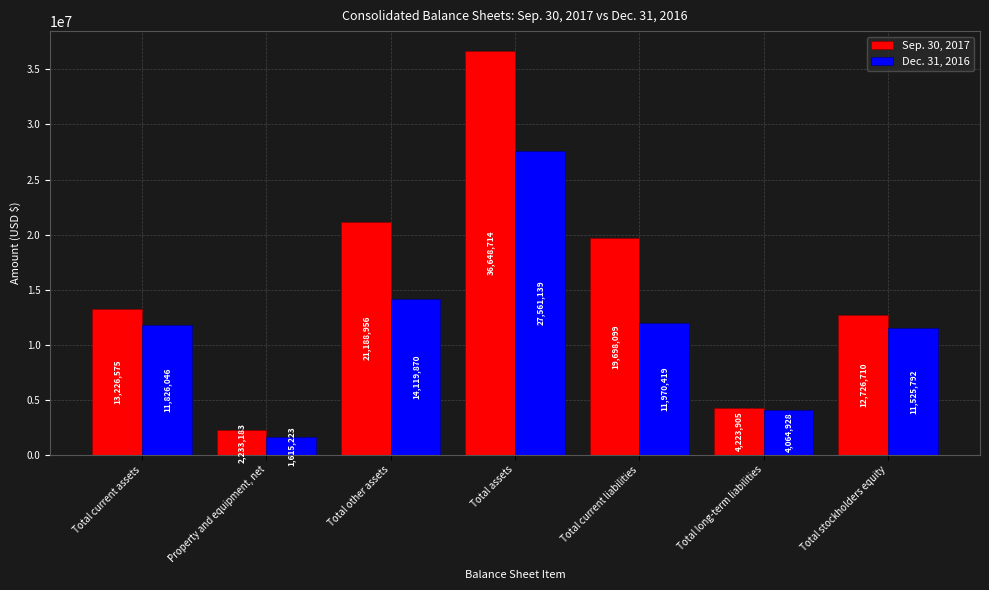

What is the difference between the maximum and minimum values in the Dec. 31, 2016 series?

25945916